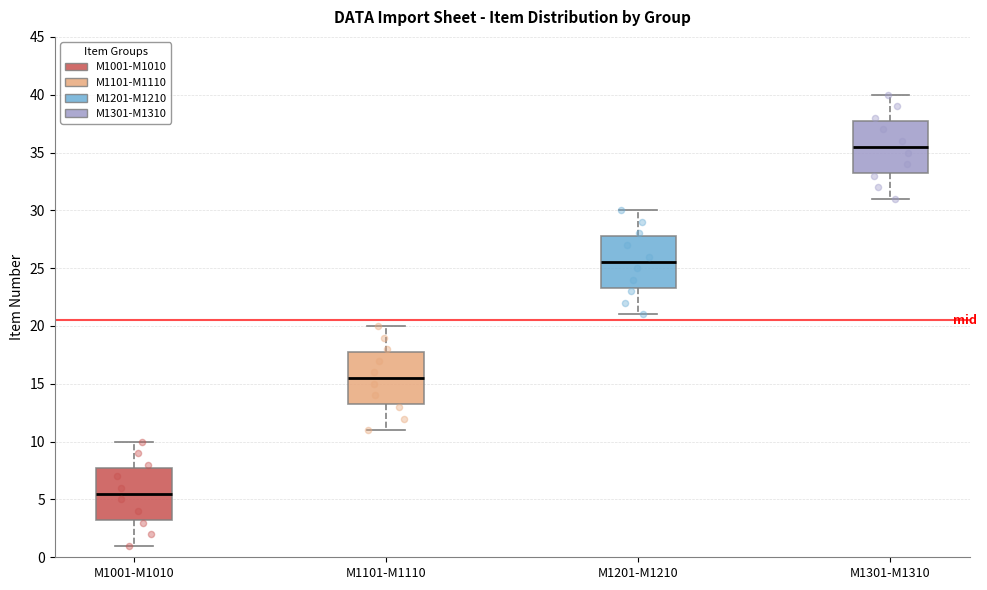

Where does the upper whisker of the box for M1301-M1310 end on the y-axis? The values are not printed on the chart, so give them approximately, as read against the axis.

40.0